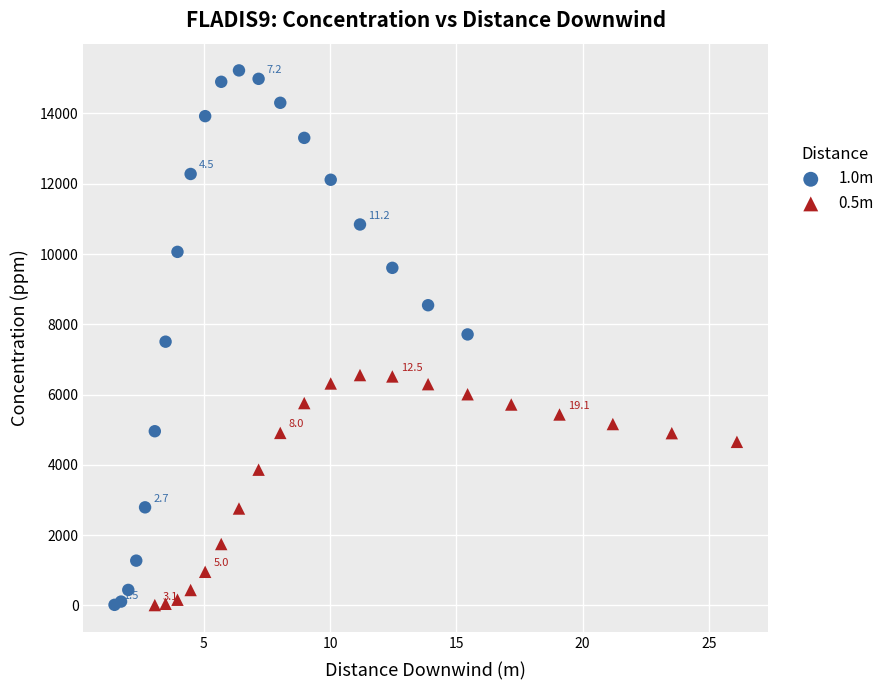

What are all the series names shown in the legend?

1.0m, 0.5m